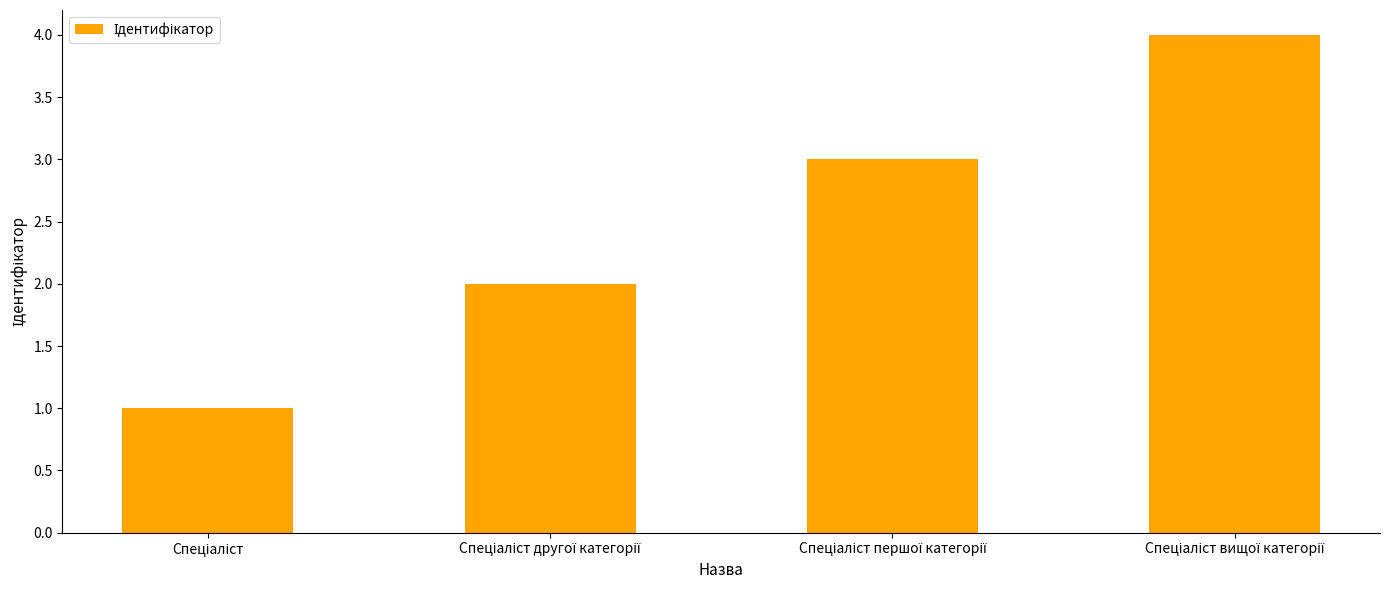

What is the difference between the maximum and minimum values?

3